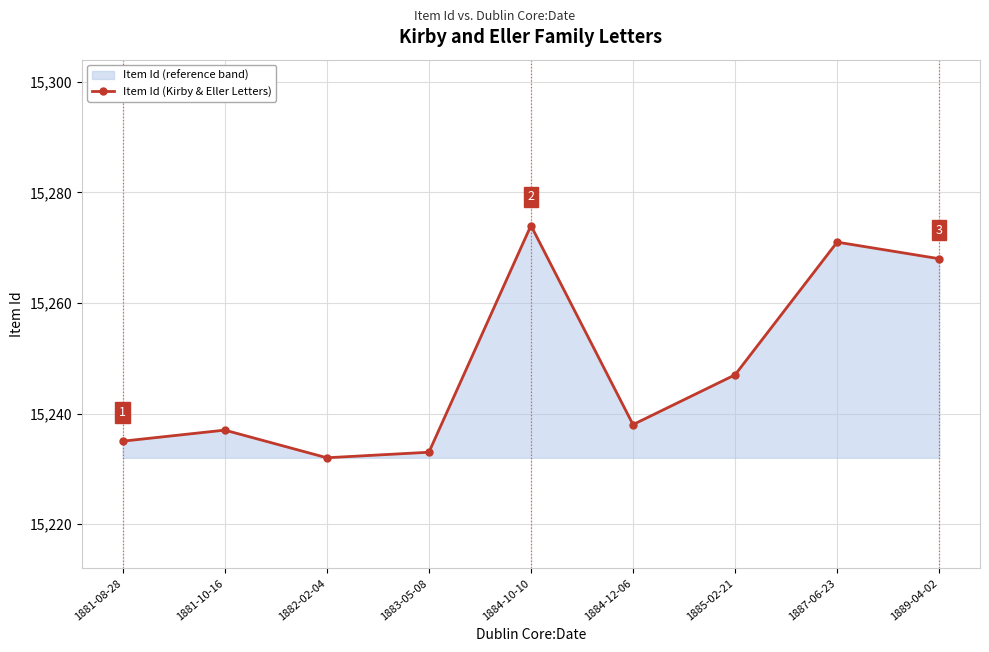

What is the label of the 2nd point from the left?

1881-10-16